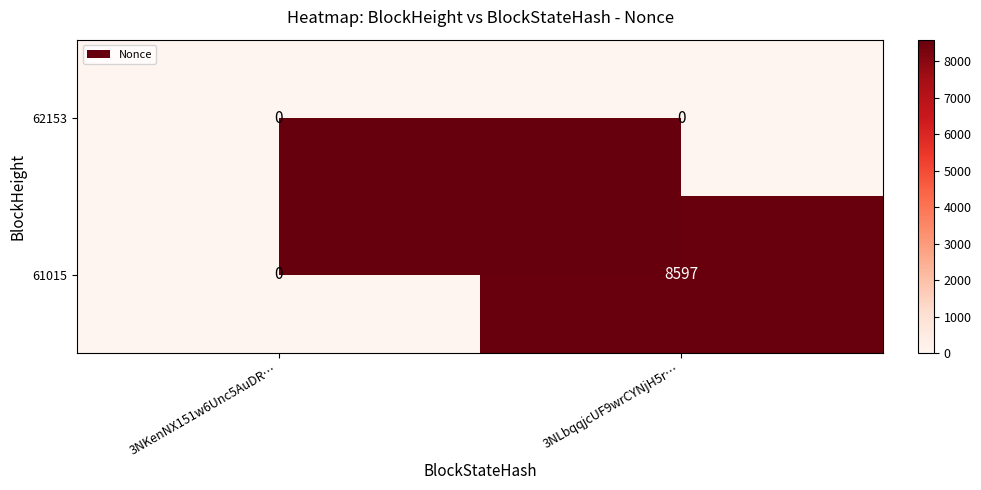

At 3NLbqqjcUF9wrCYNjH5r…, list the series in order from smallest to largest.

62153, 61015